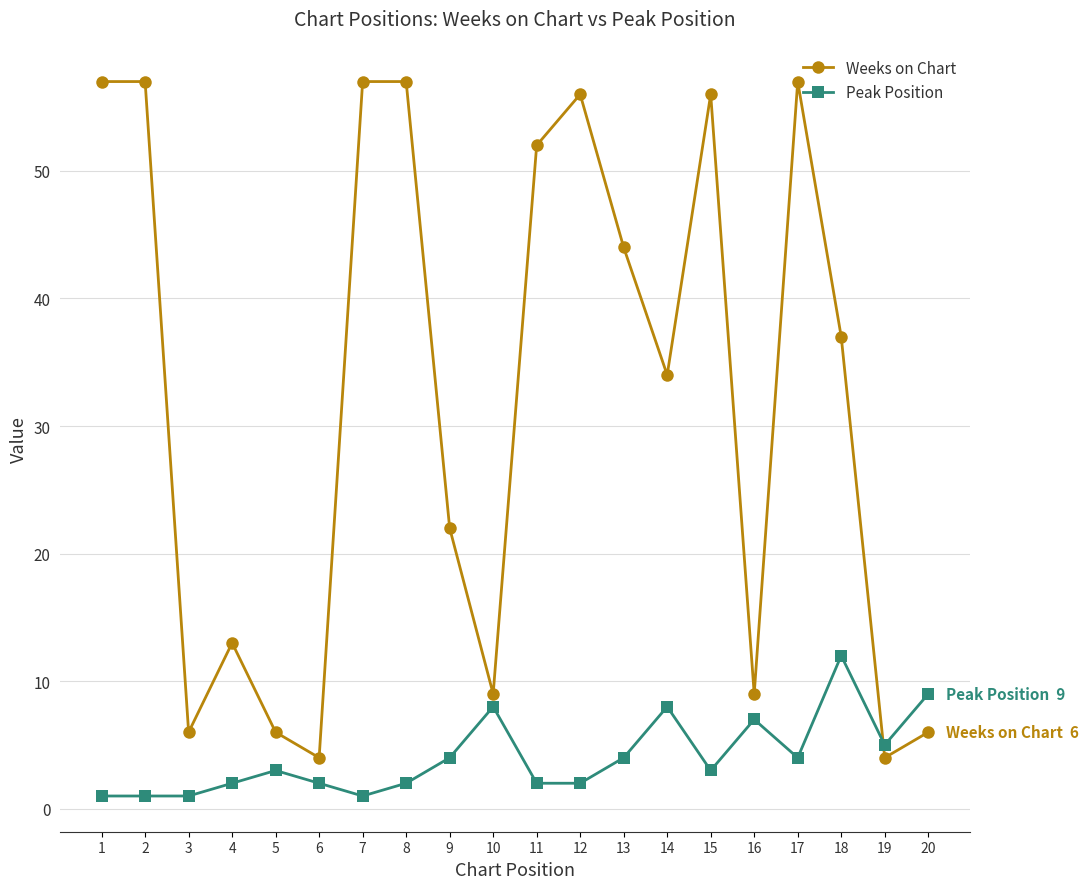

At how many categories does at least one series exceed 43?

9